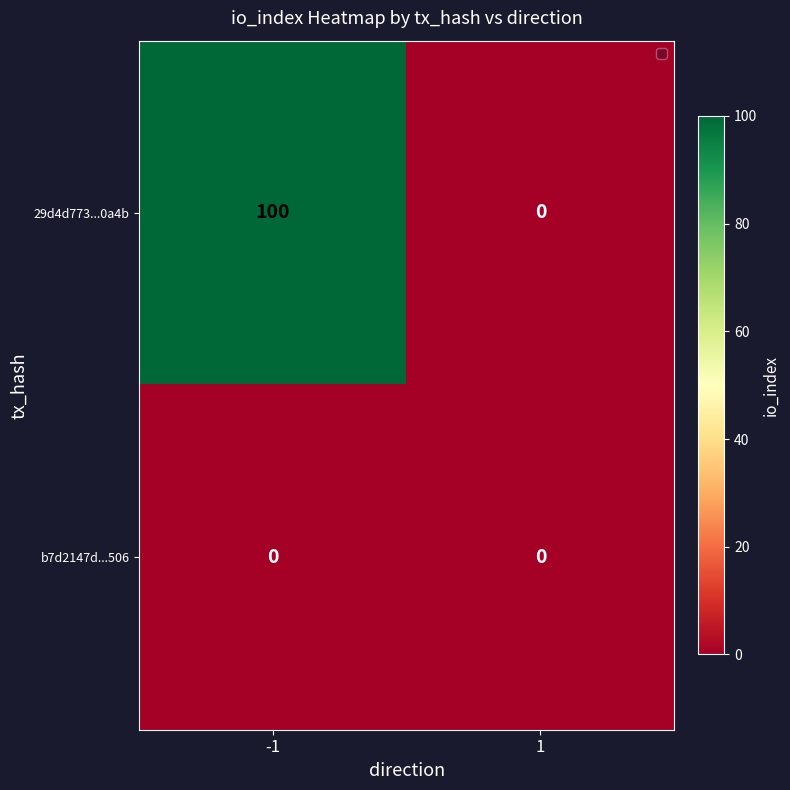

What is the spread (max minus min) of values at -1?

100